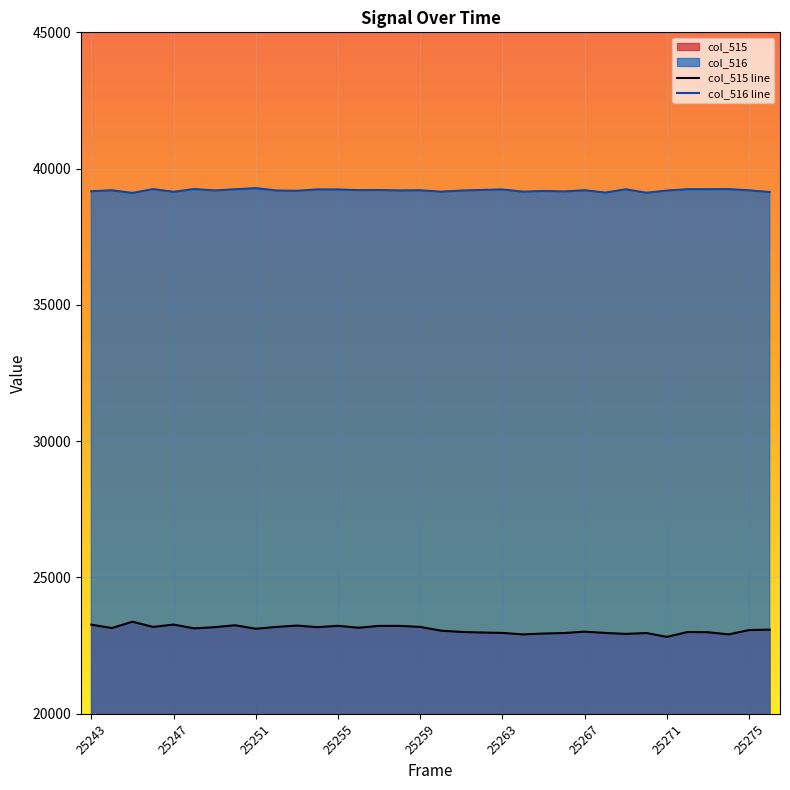

The value of col_516 line at 25251 is 58680. True or false?

False